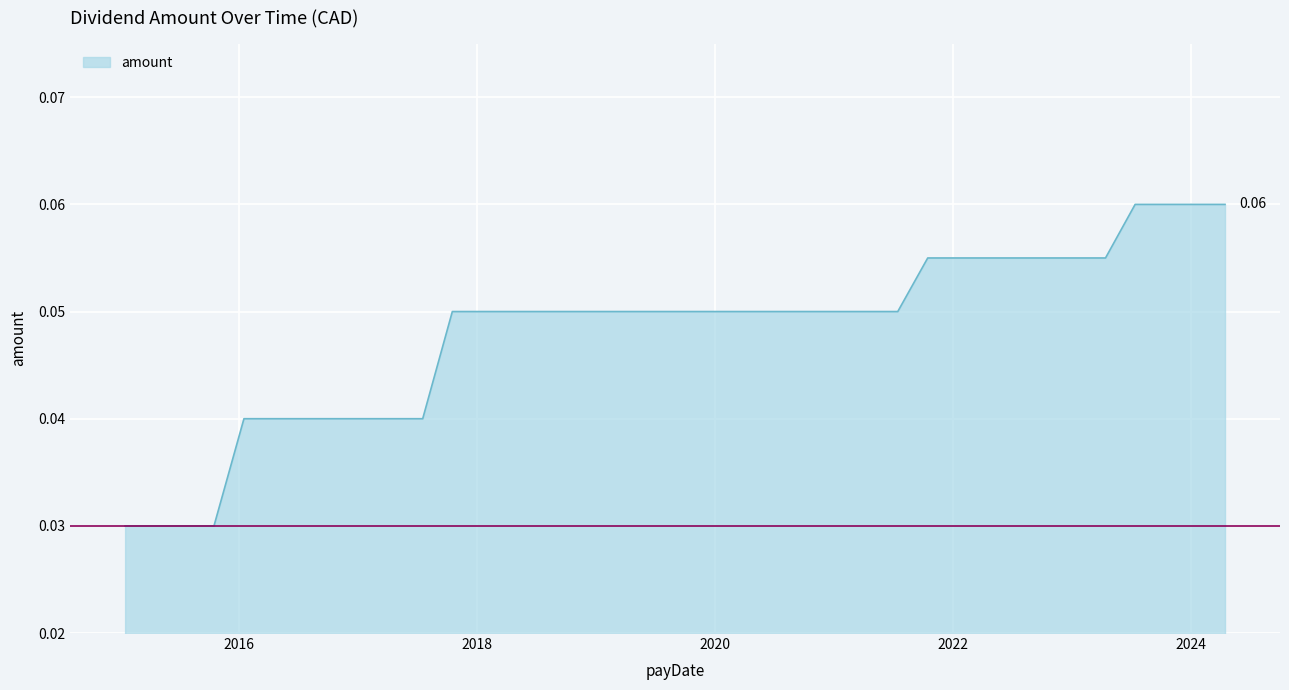

Rank the categories by value from highest to lowest.

2024-04-15, 2024-01-15, 2023-10-16, 2023-07-14, 2023-04-14, 2023-01-16, 2022-10-14, 2022-07-15, 2022-04-14, 2022-01-14, 2021-10-15, 2021-07-15, 2021-04-15, 2021-01-15, 2020-10-15, 2020-07-15, 2020-04-15, 2020-01-15, 2019-10-15, 2019-07-15, 2019-04-15, 2019-01-15, 2018-10-15, 2018-07-16, 2018-04-16, 2018-01-15, 2017-10-16, 2017-07-17, 2017-04-17, 2017-01-16, 2016-10-14, 2016-07-15, 2016-04-15, 2016-01-15, 2015-10-15, 2015-07-15, 2015-04-15, 2015-01-15